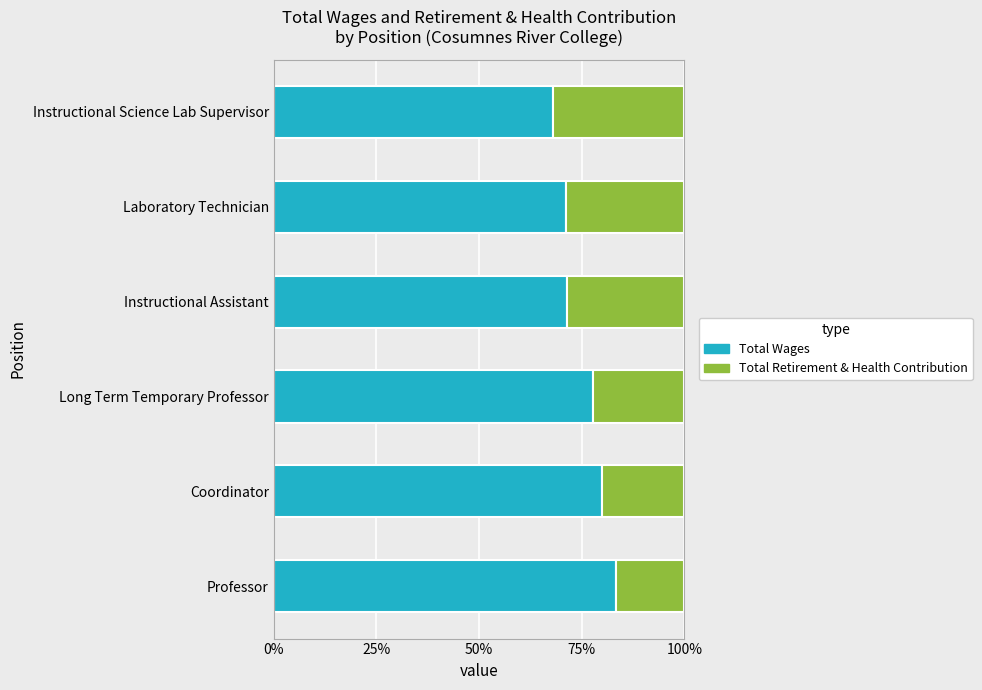

The value of Total Wages at Instructional Science Lab Supervisor is 68.0. True or false?

True